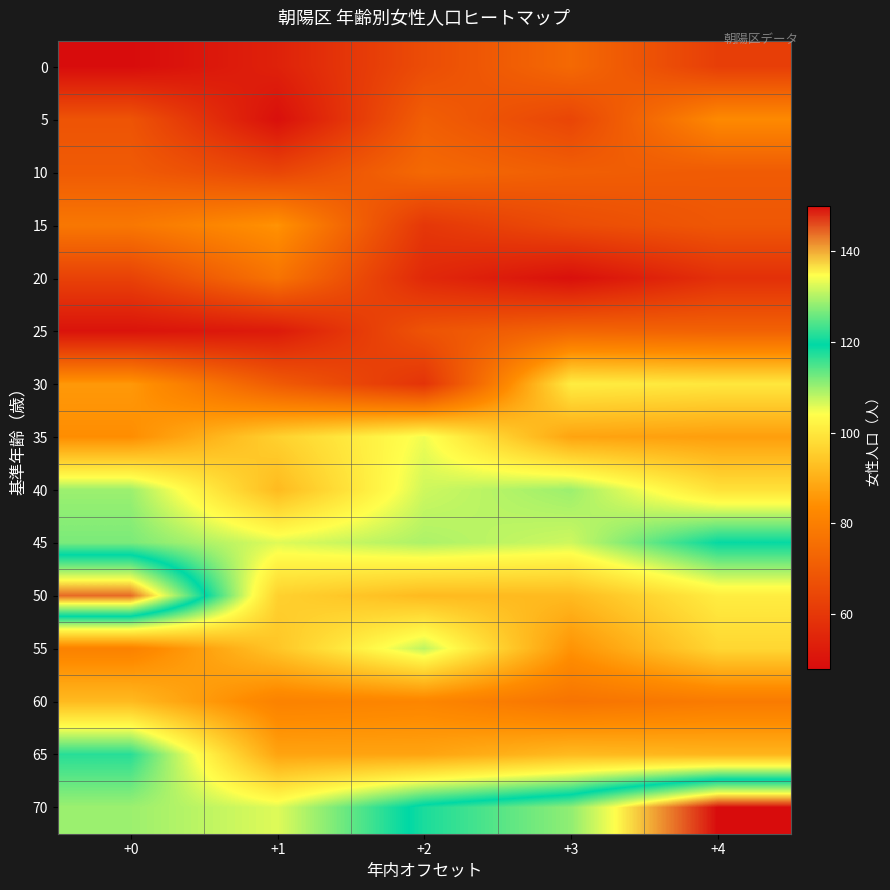

At +0, list the series in order from largest to smallest.

50, 65, 45, 40, 70, 60, 30, 35, 55, 15, 10, 5, 20, 25, 0